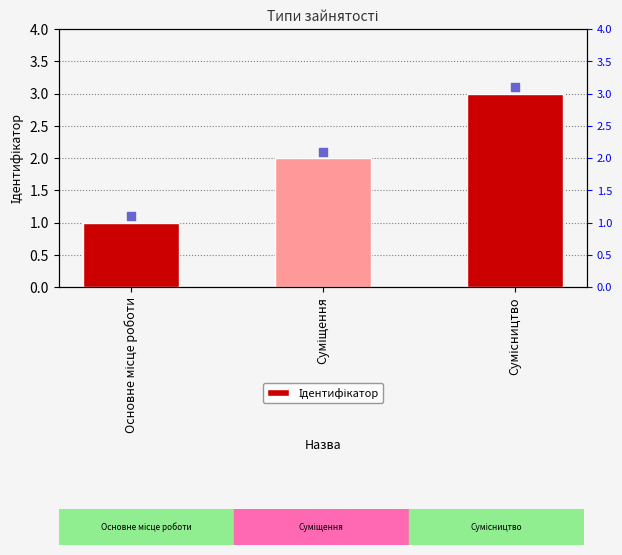

Approximately how many times larger is the value at Основне місце роботи compared to Суміщення?

0.5